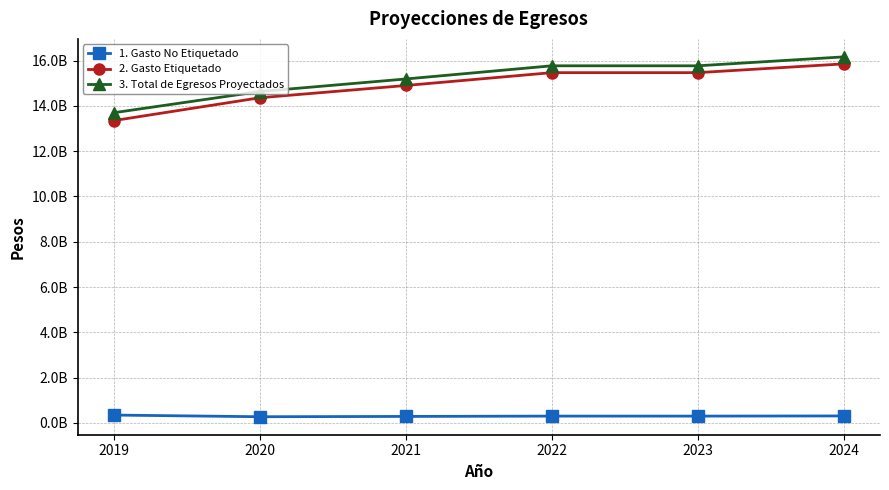

At how many categories does at least one series exceed 6092181498?

6